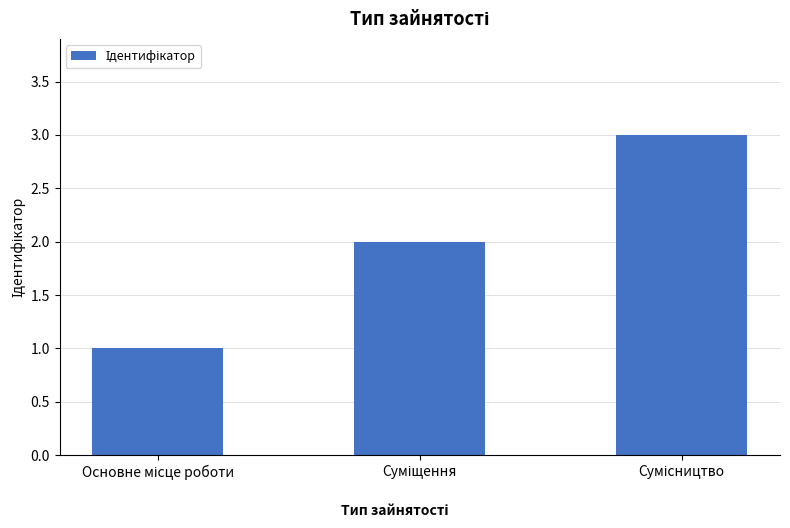

How many values are below 2?

1